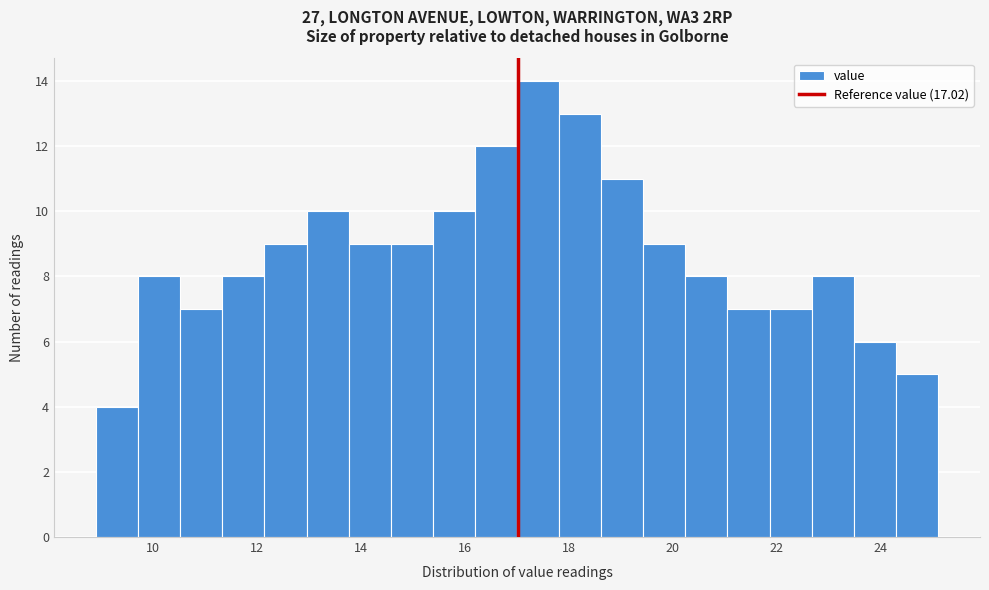

Over which range of the x-axis is the bar tallest?

17.0 to 17.8